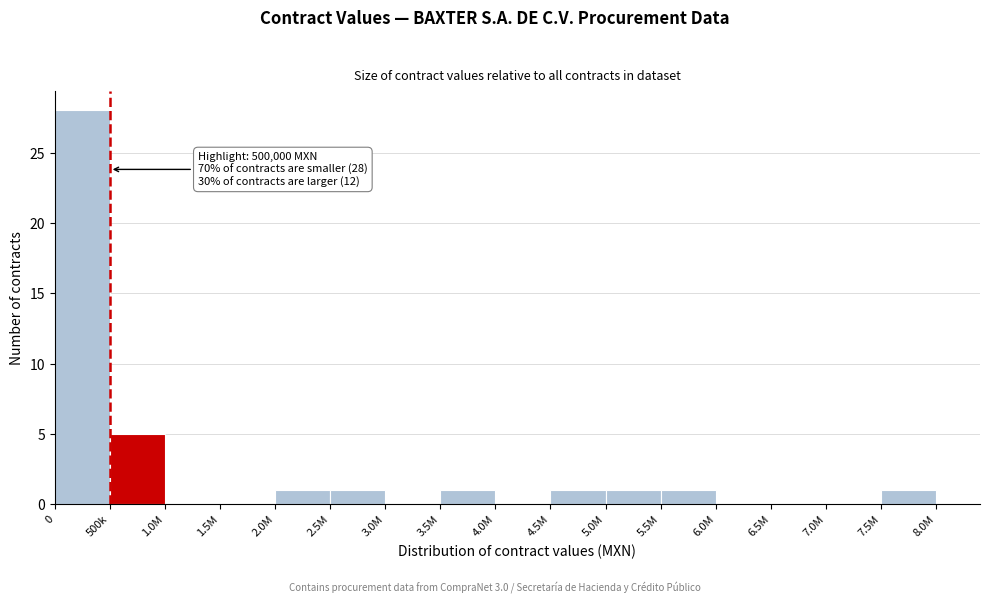

Reading right to left, list all the values displayed in this chart.

7.5M=1	7.0M=0	6.5M=0	6.0M=0	5.5M=1	5.0M=1	4.5M=1	4.0M=0	3.5M=1	3.0M=0	2.5M=1	2.0M=1	1.5M=0	1.0M=0	500k=5	0=28